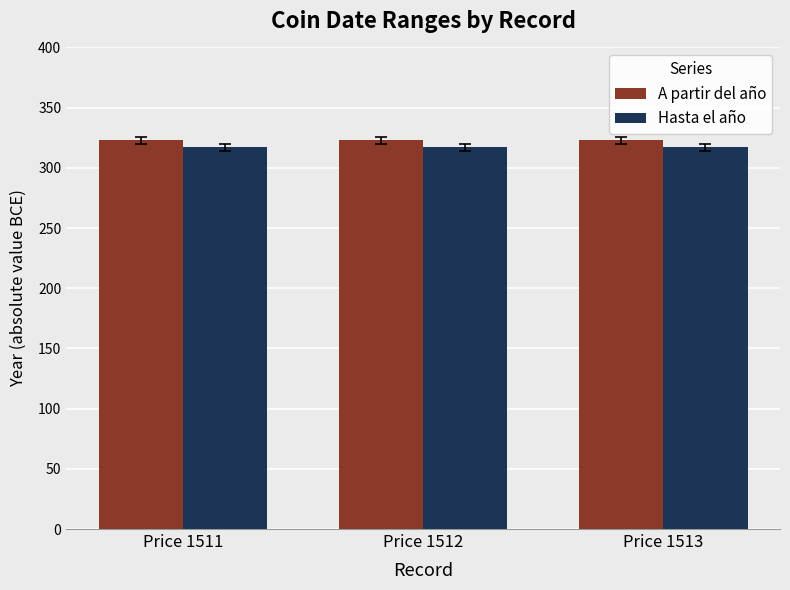

What is the maximum value for Hasta el año?

317